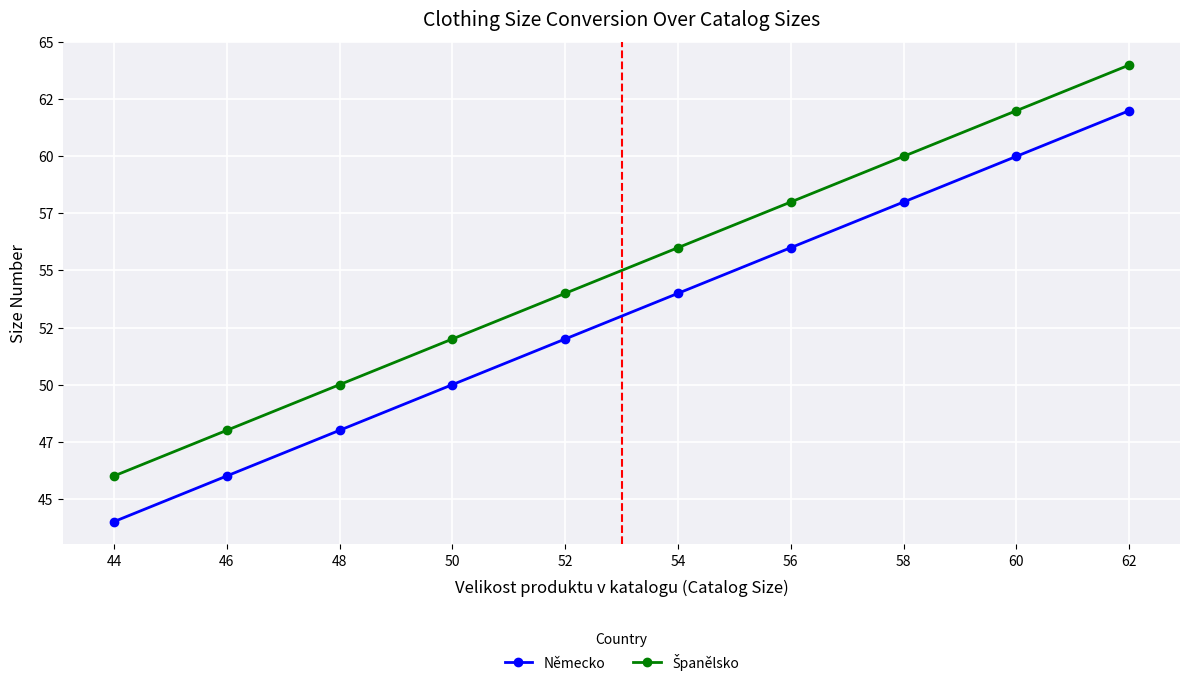

At how many categories does at least one series exceed 46?

9